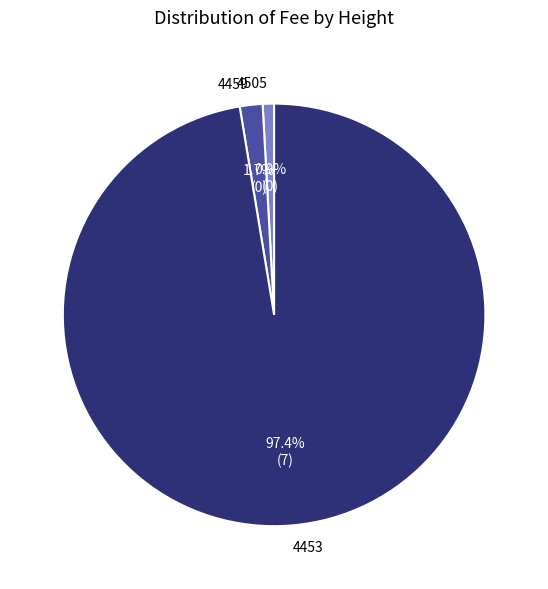

Rank the categories by value from highest to lowest.

4453, 4459, 4505